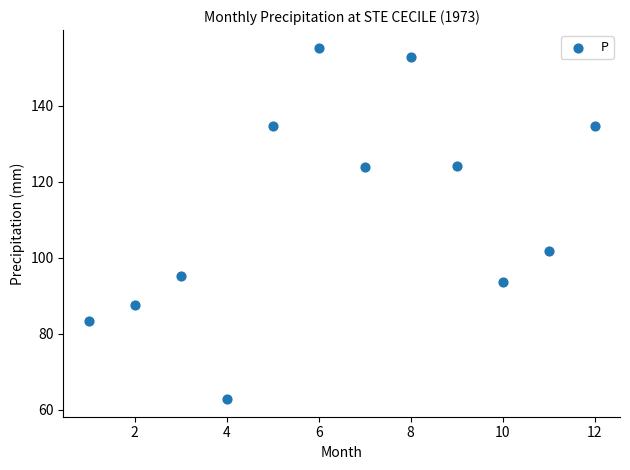

What is the range of Y values (max minus min)?

92.5